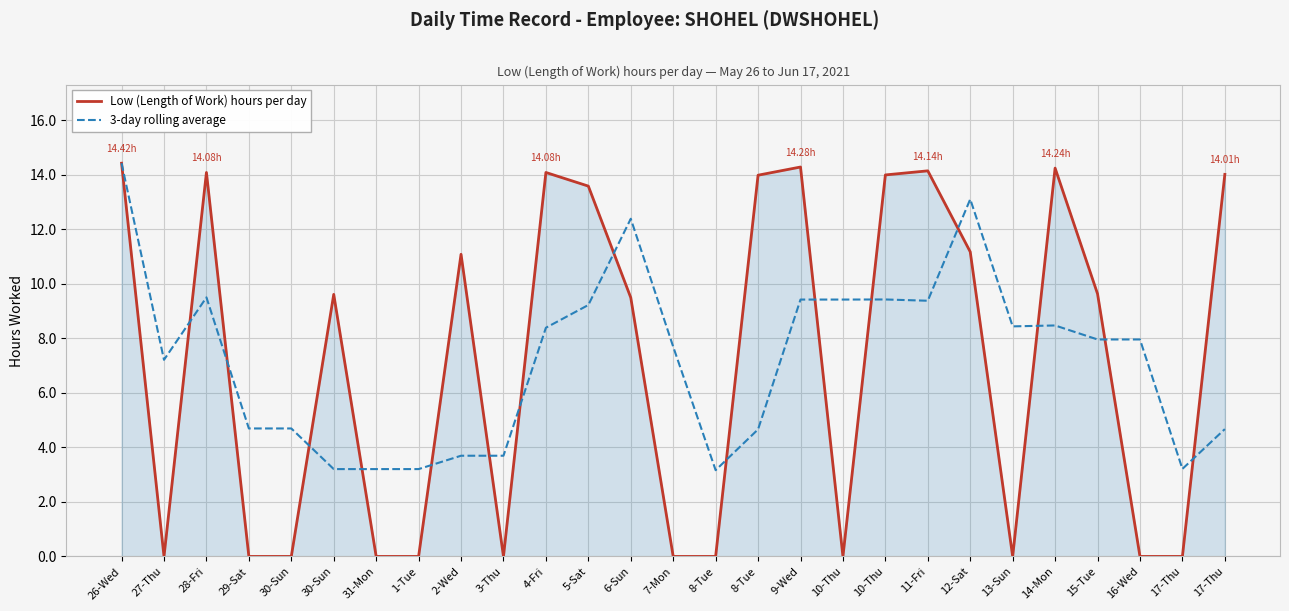

Read the Low (Length of Work) hours per day value at 17-Thu.

14.0